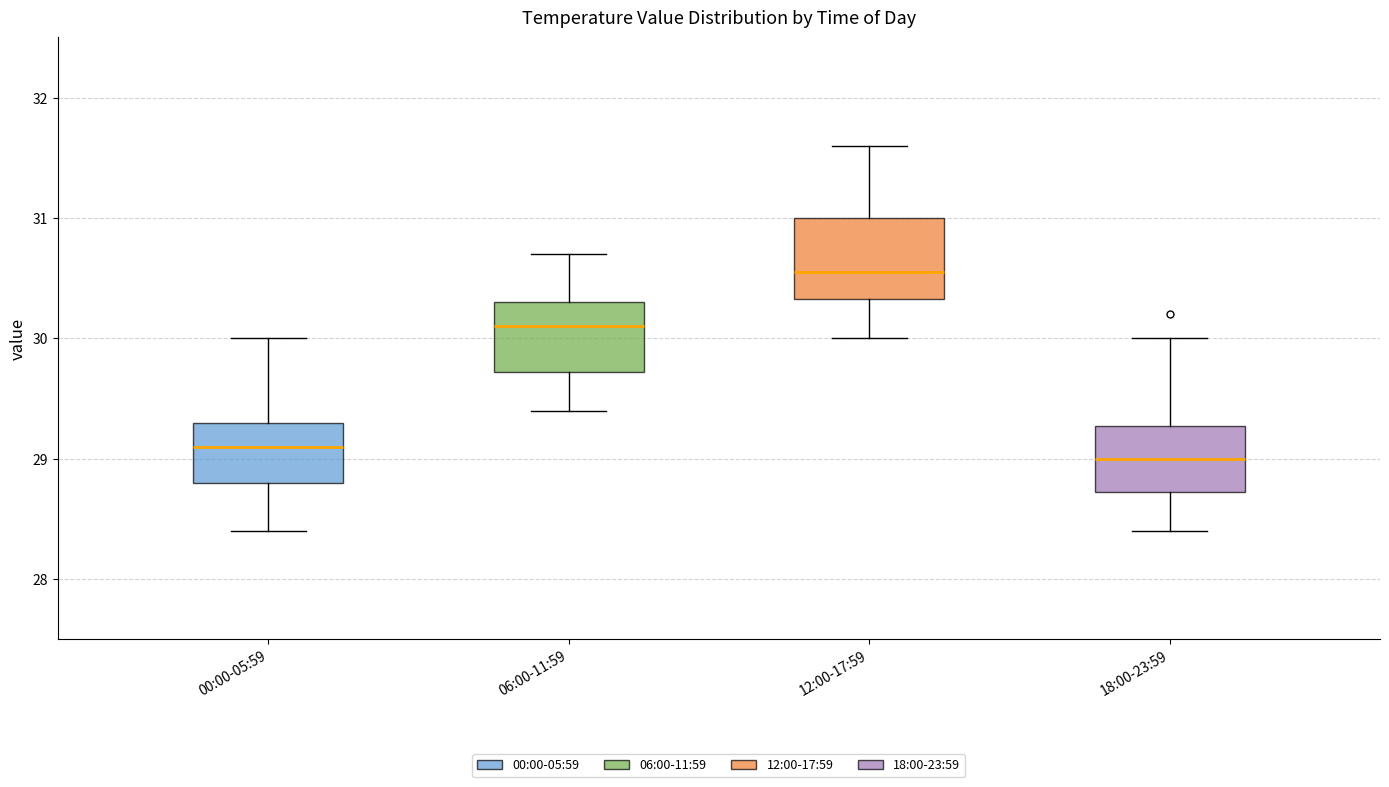

Which box has the lowest median line?

18:00-23:59